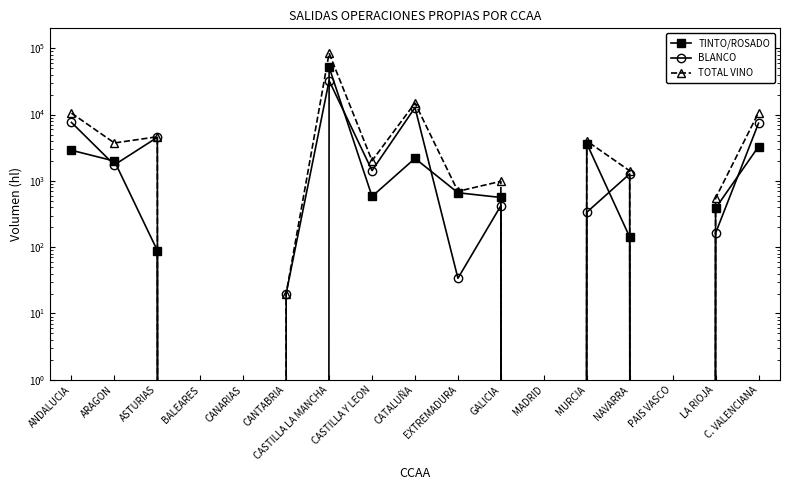

What value does the TINTO/ROSADO series have at CASTILLA LA MANCHA?

51854